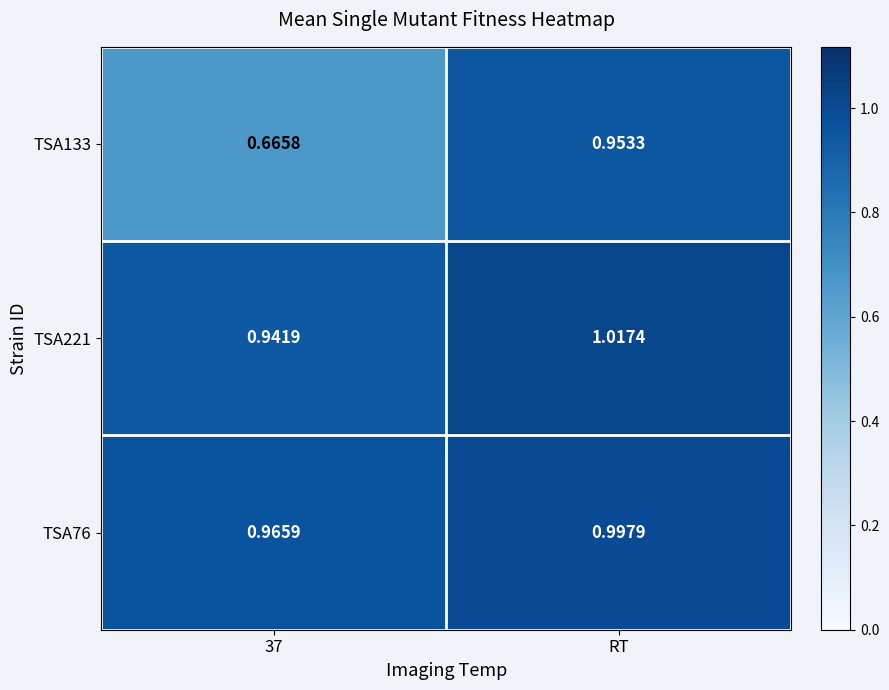

Which series changed the most between 37 and RT?

TSA133